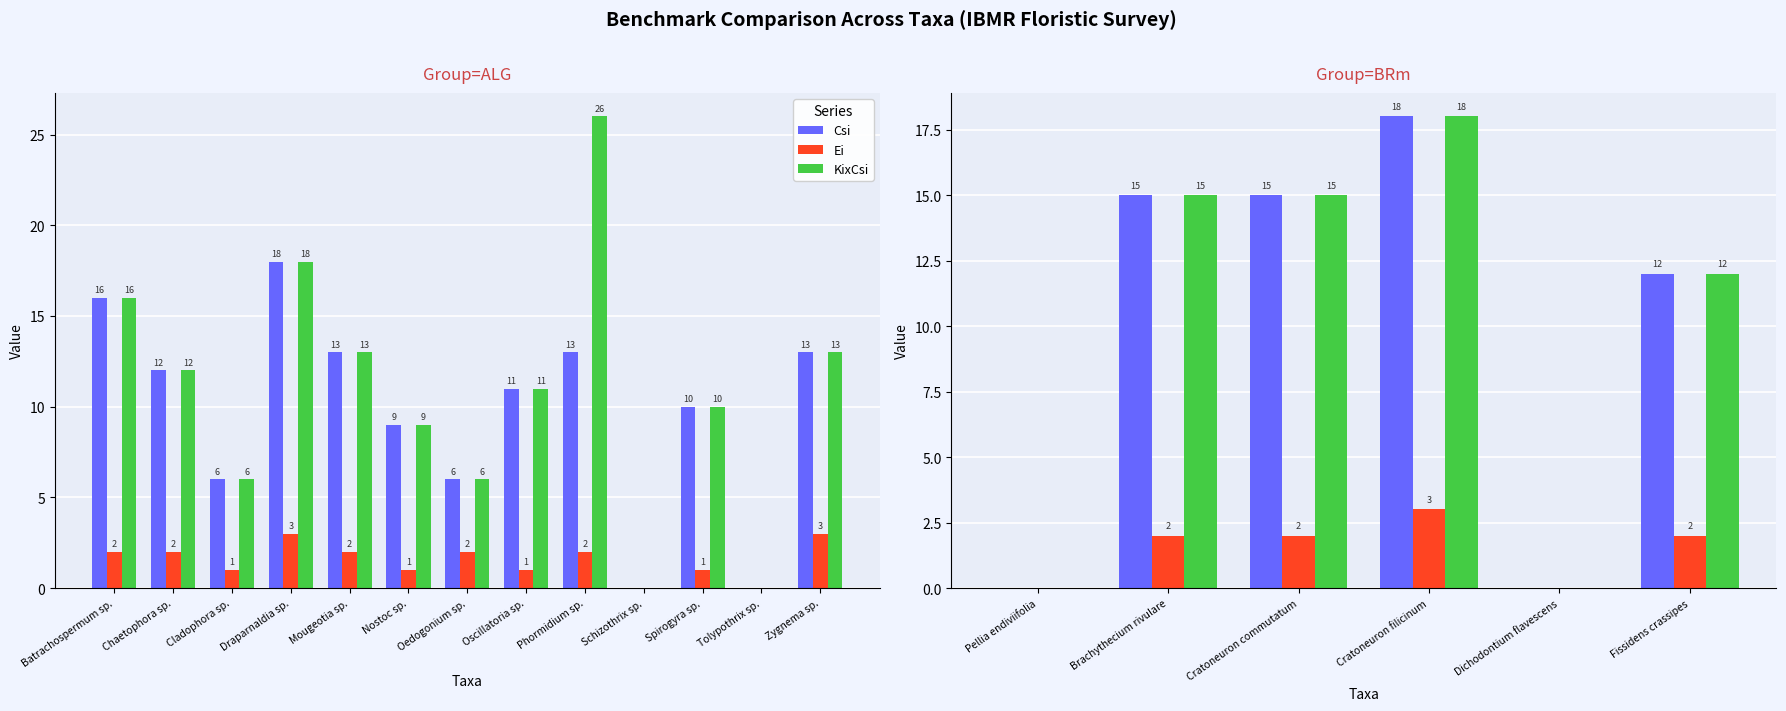

Count the number of data series in this chart.

3